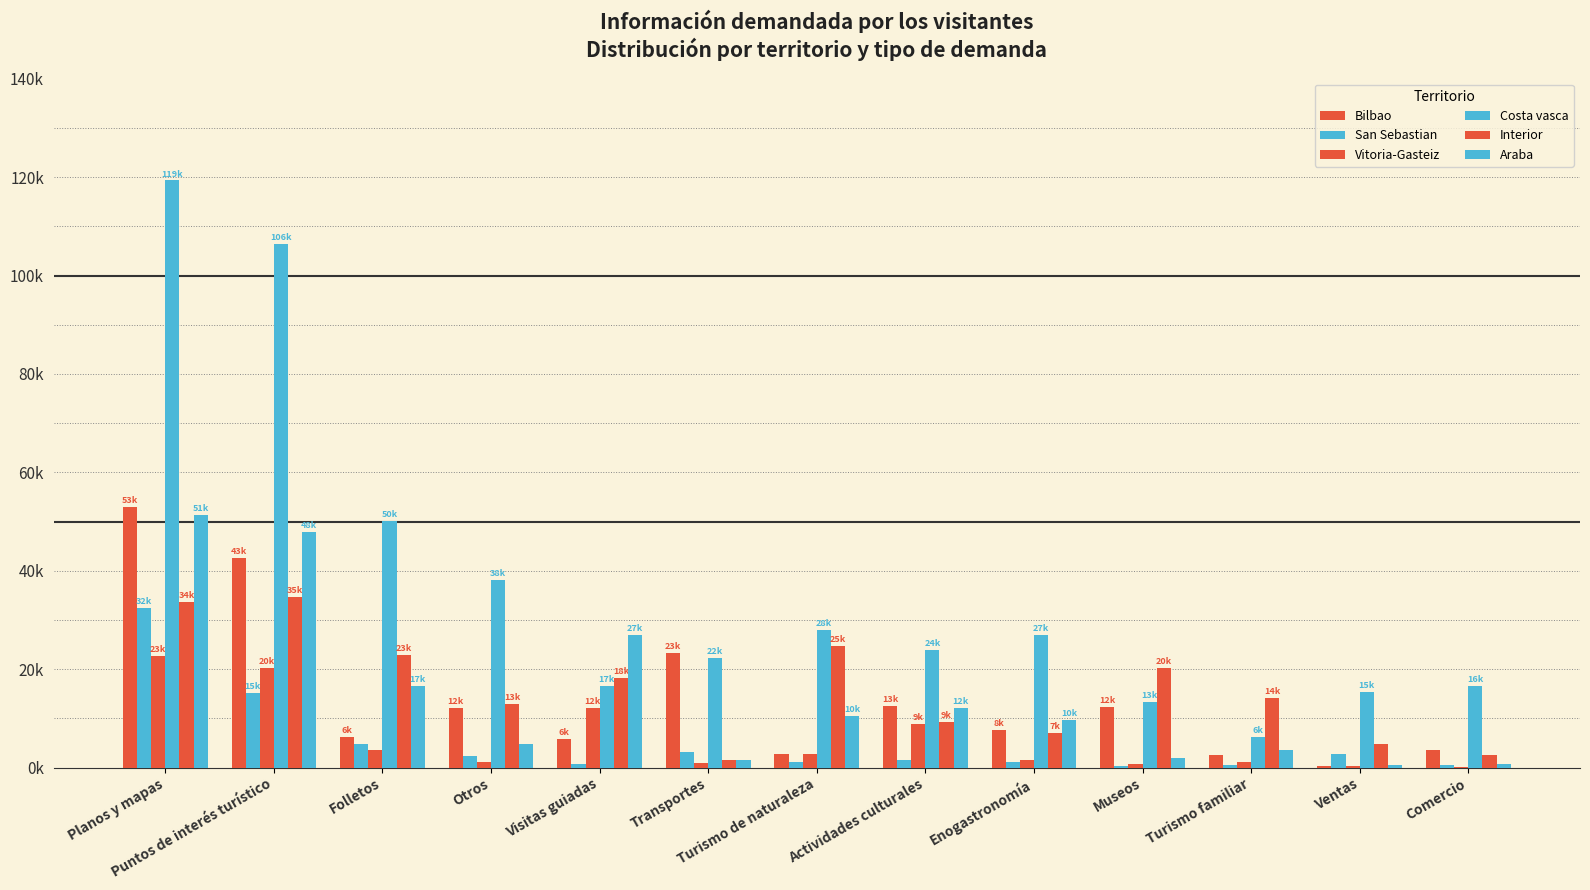

Are the bars horizontal?

No